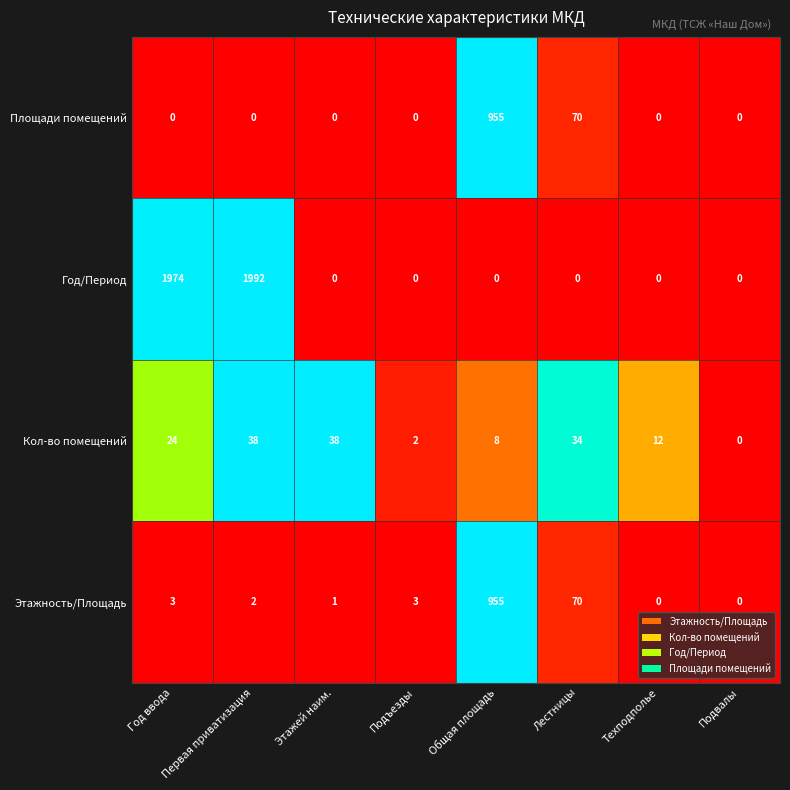

What is the spread (max minus min) of values at Год ввода?

1974